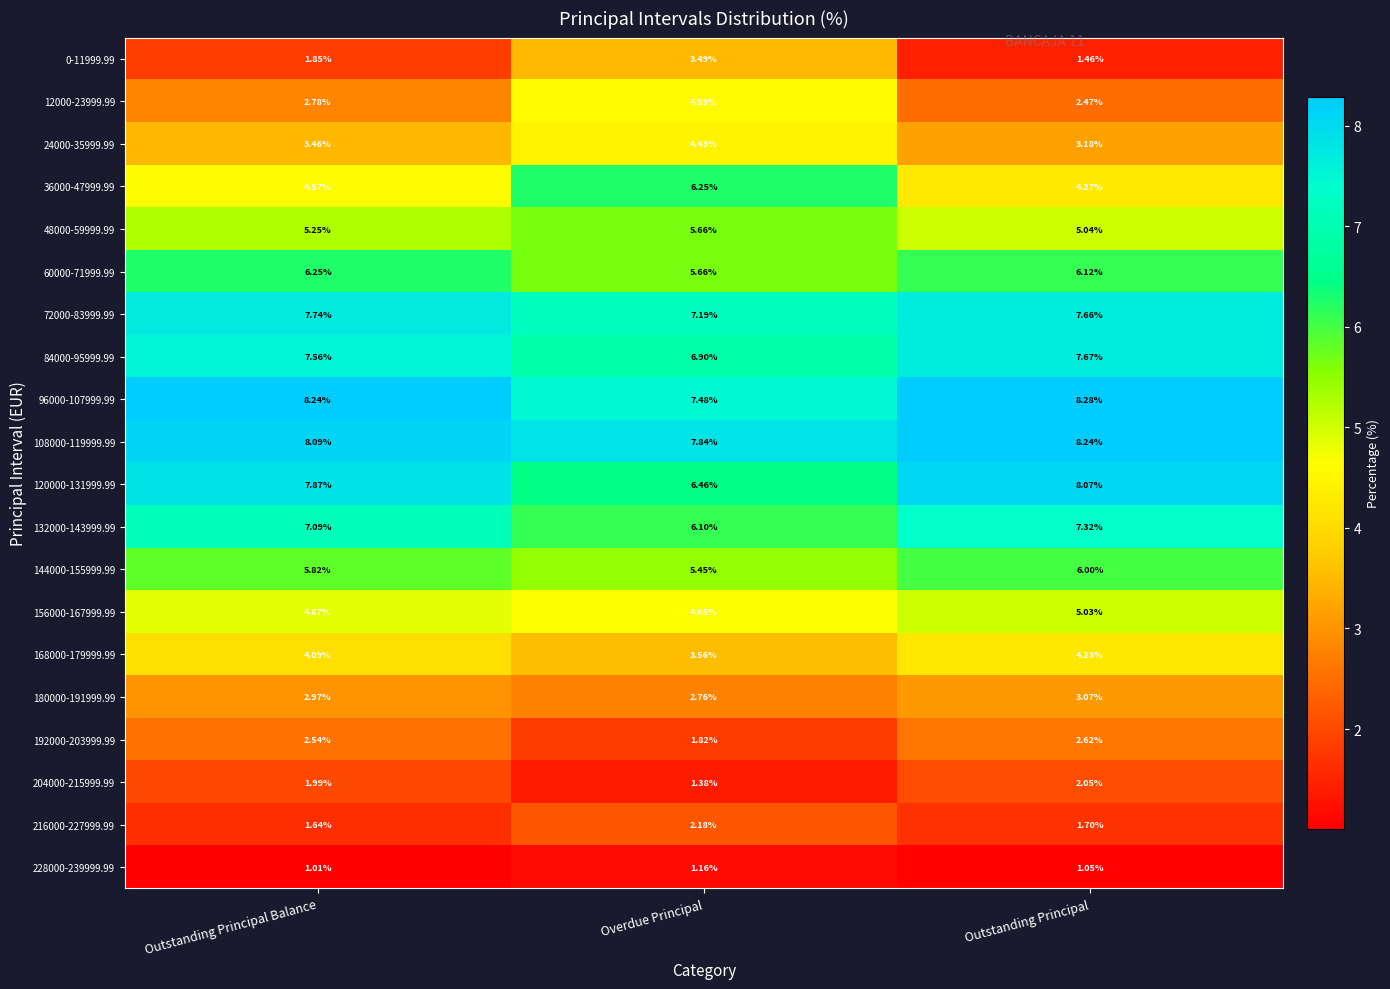

Count the number of data series in this chart.

20